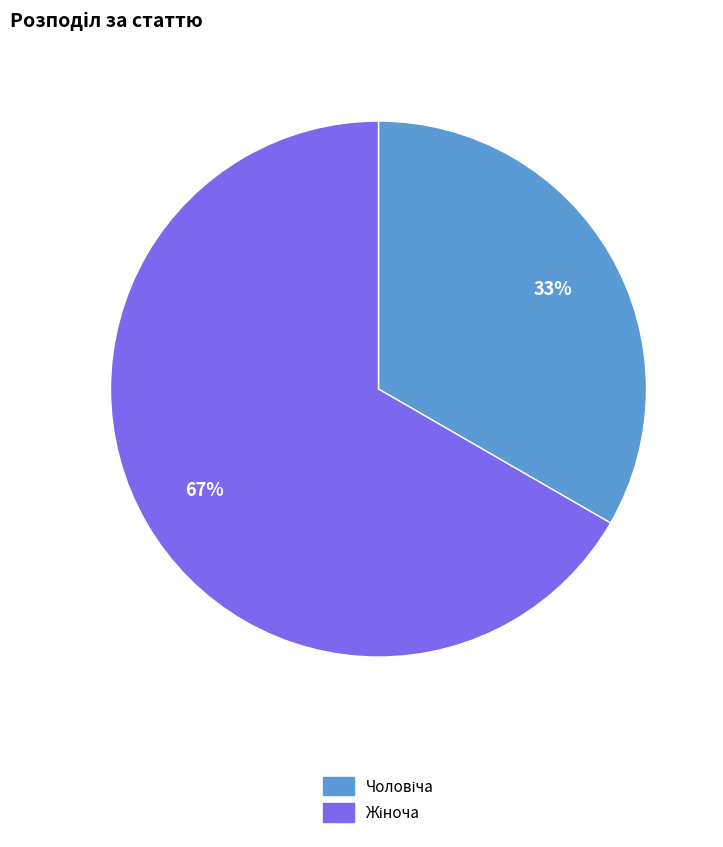

Is there a majority slice in this chart?

Yes